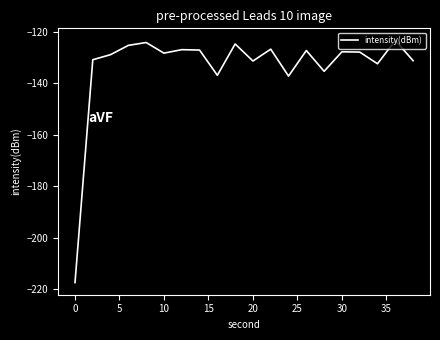

What is the difference between the maximum and minimum values?

94.1